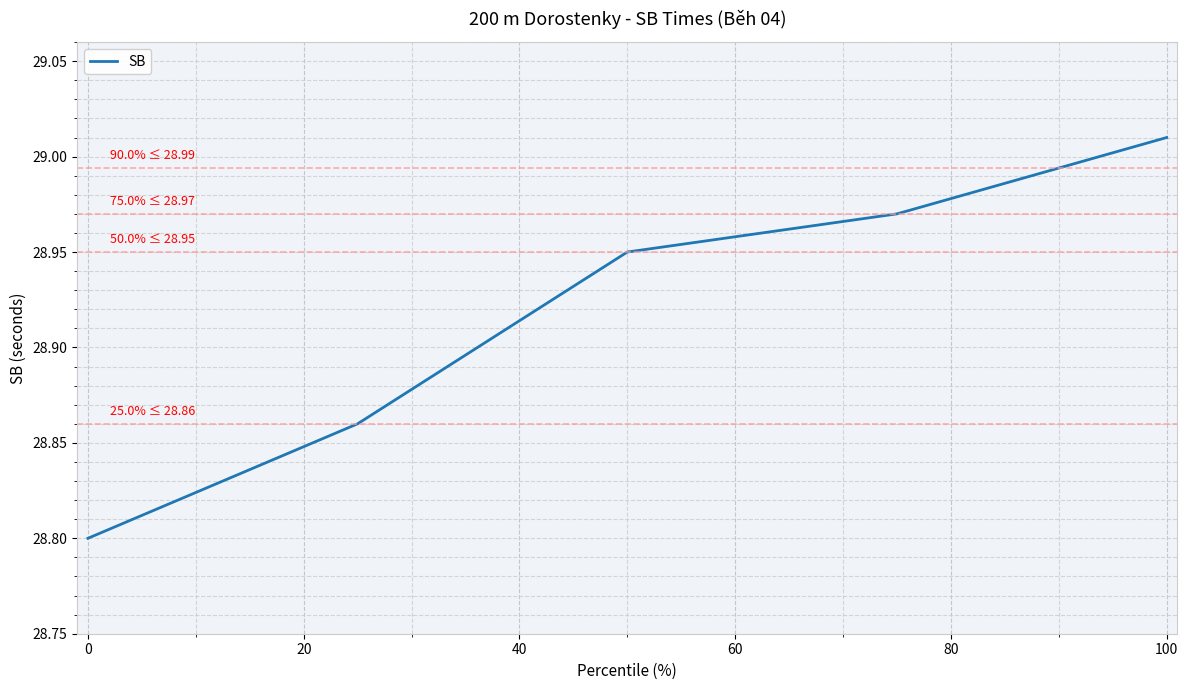

True or false: the data has more than 1 interior local peaks.

False